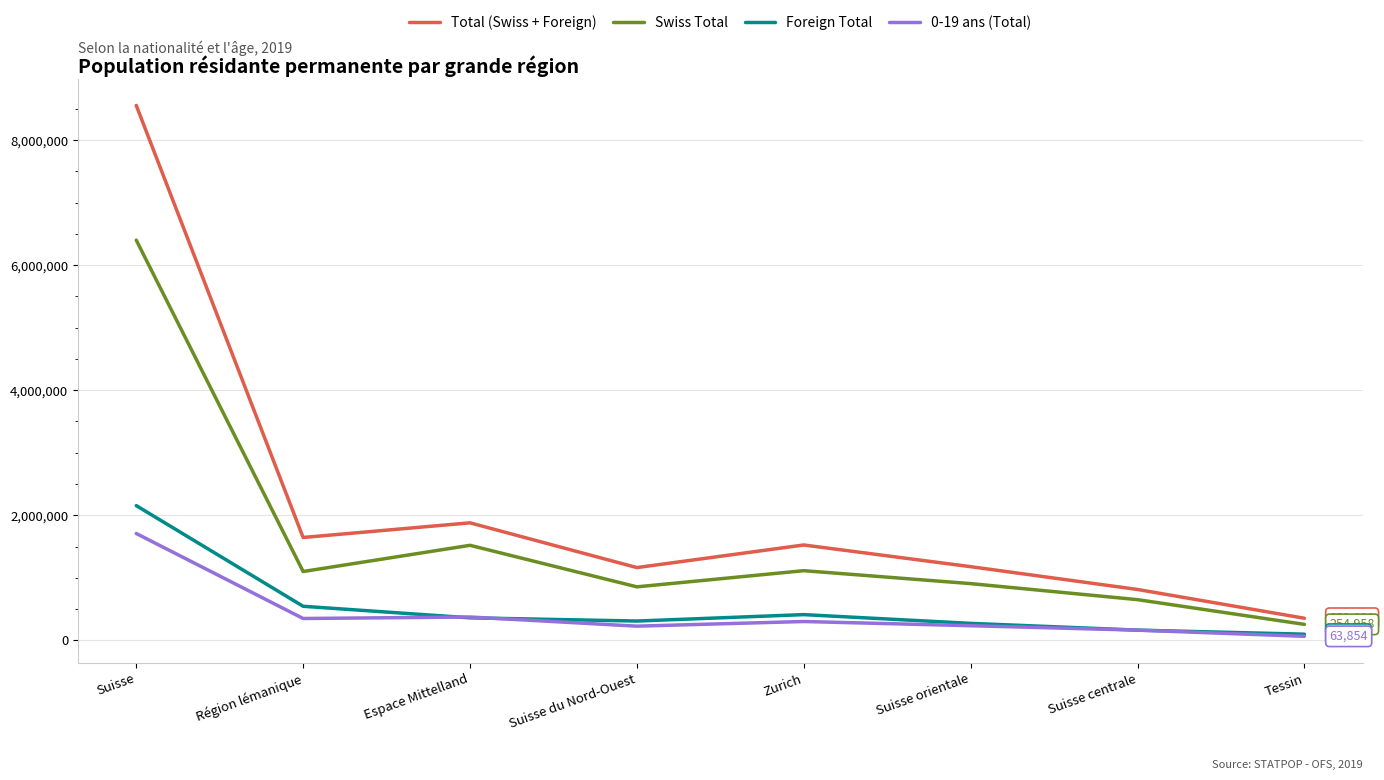

What is the smallest value displayed?

63854